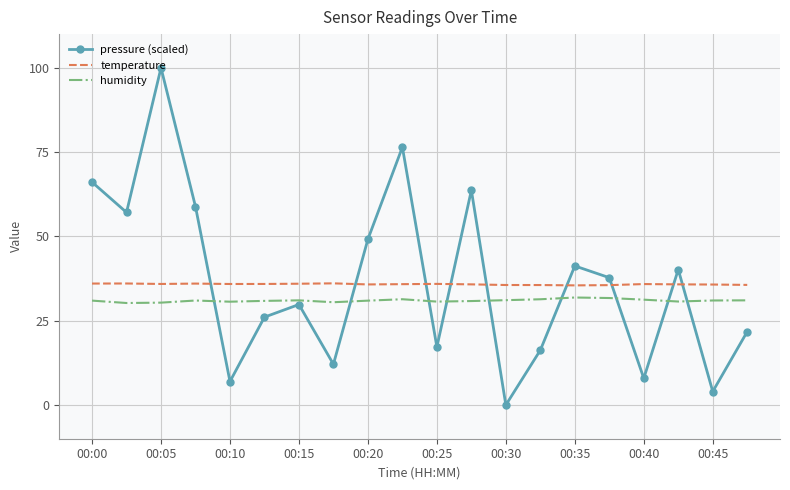

Which series has the widest spread of values?

pressure (scaled)